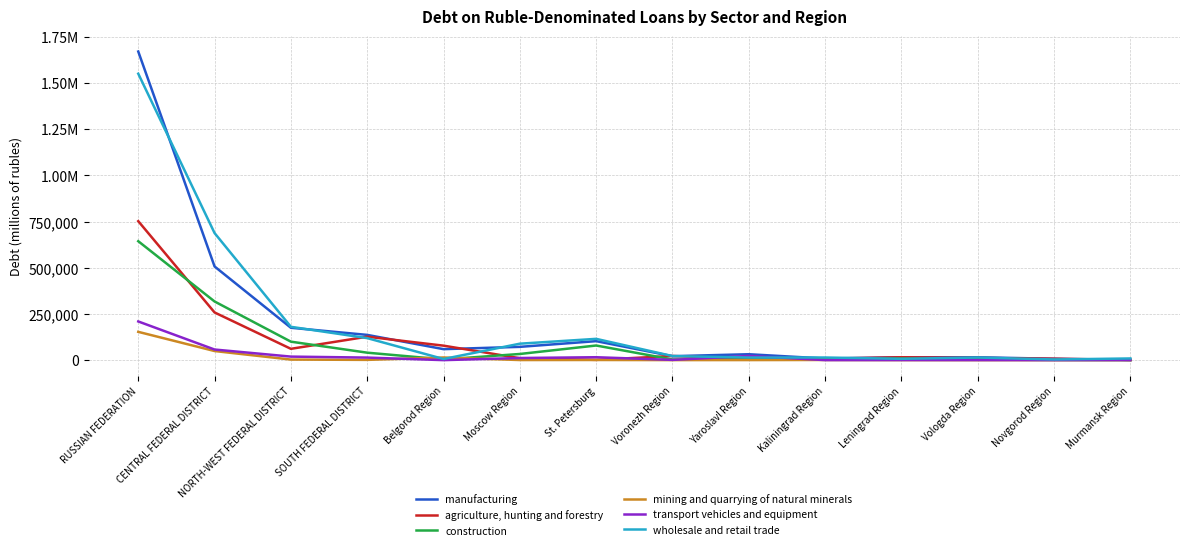

What is the total value across all series at Belgorod Region?

162066